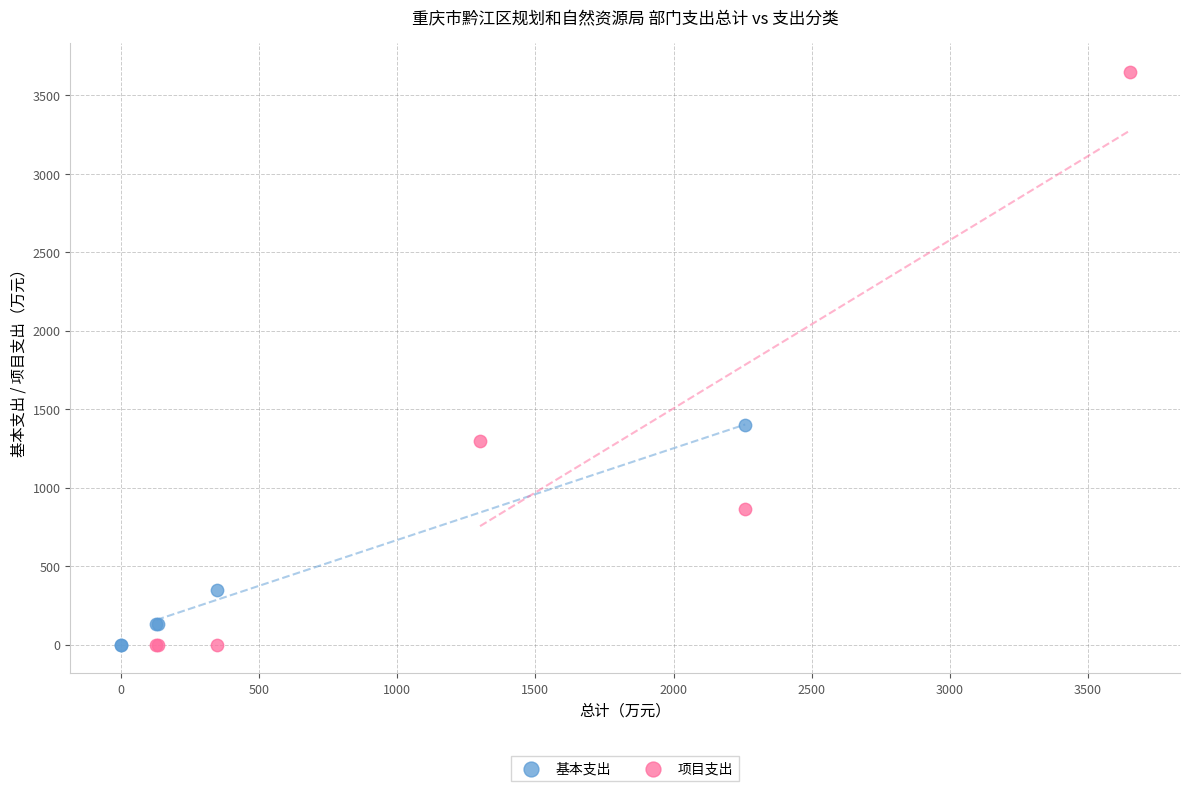

Which series has the largest Y range (max minus min)?

项目支出